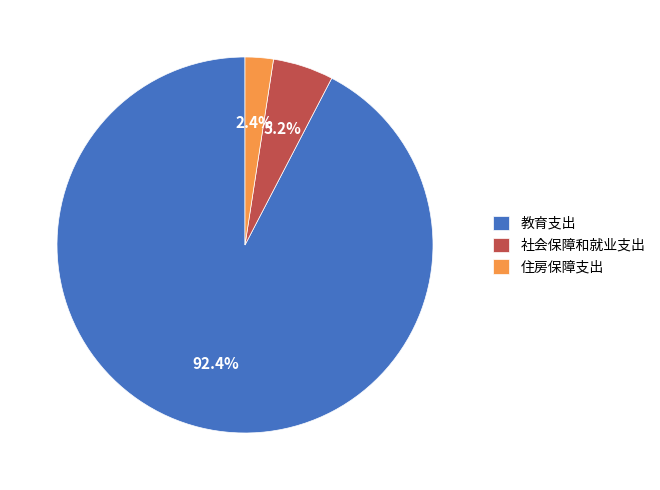

How many slices are in this pie chart?

3